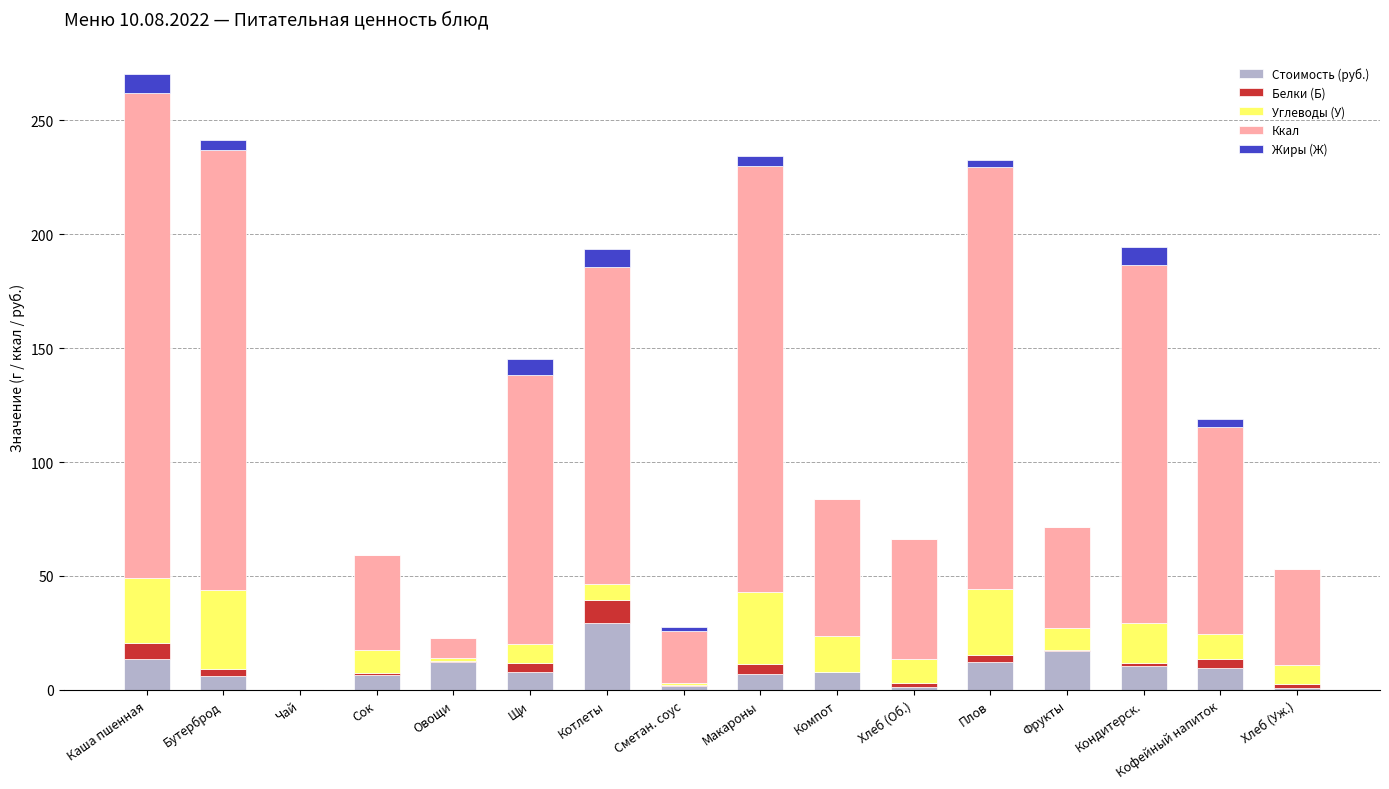

Which category has the highest value in the Стоимость (руб.) series?

Котлеты